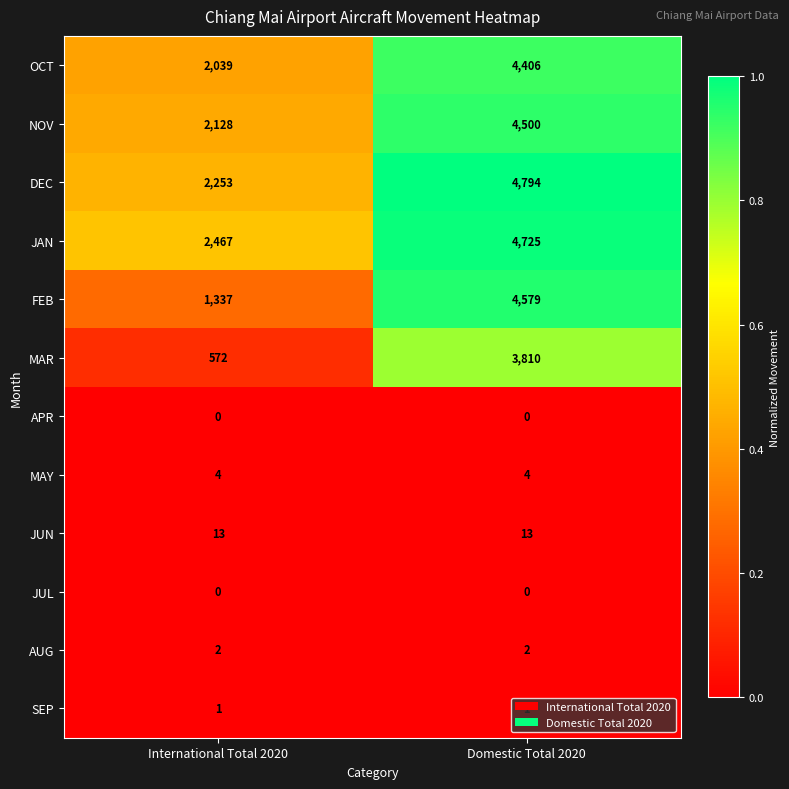

Which category has the lowest value in the JAN series?

International Total 2020